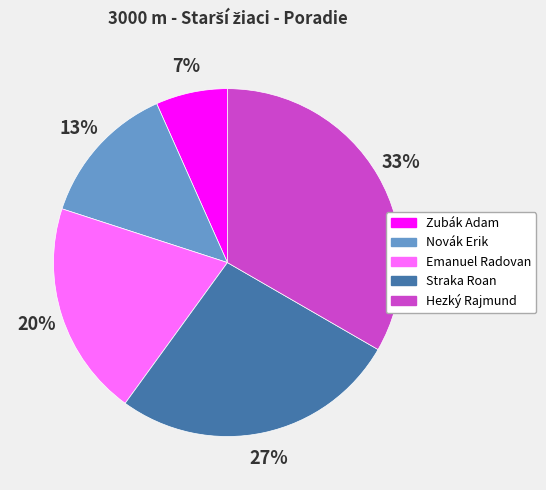

Does Hezký Rajmund represent more than half of the total?

No